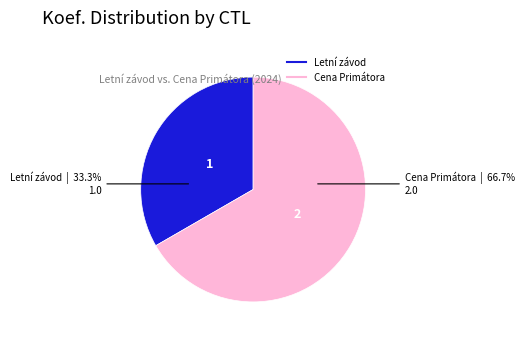

Is there any slice that represents more than half of the pie?

Yes